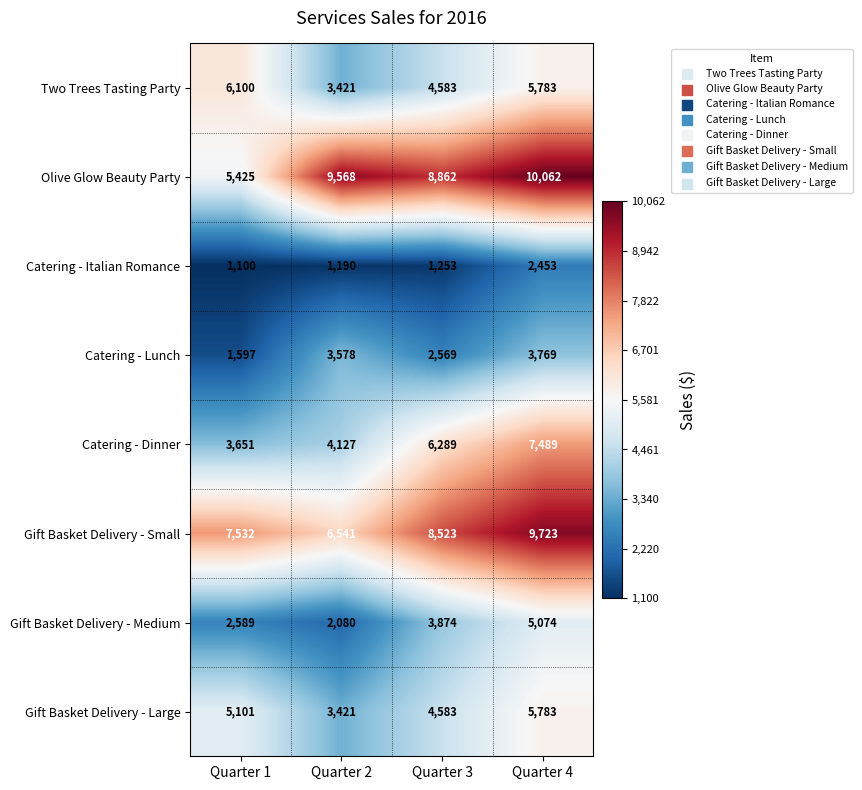

What is the approximate value of Gift Basket Delivery - Medium at Quarter 2, to the nearest 100?

2100